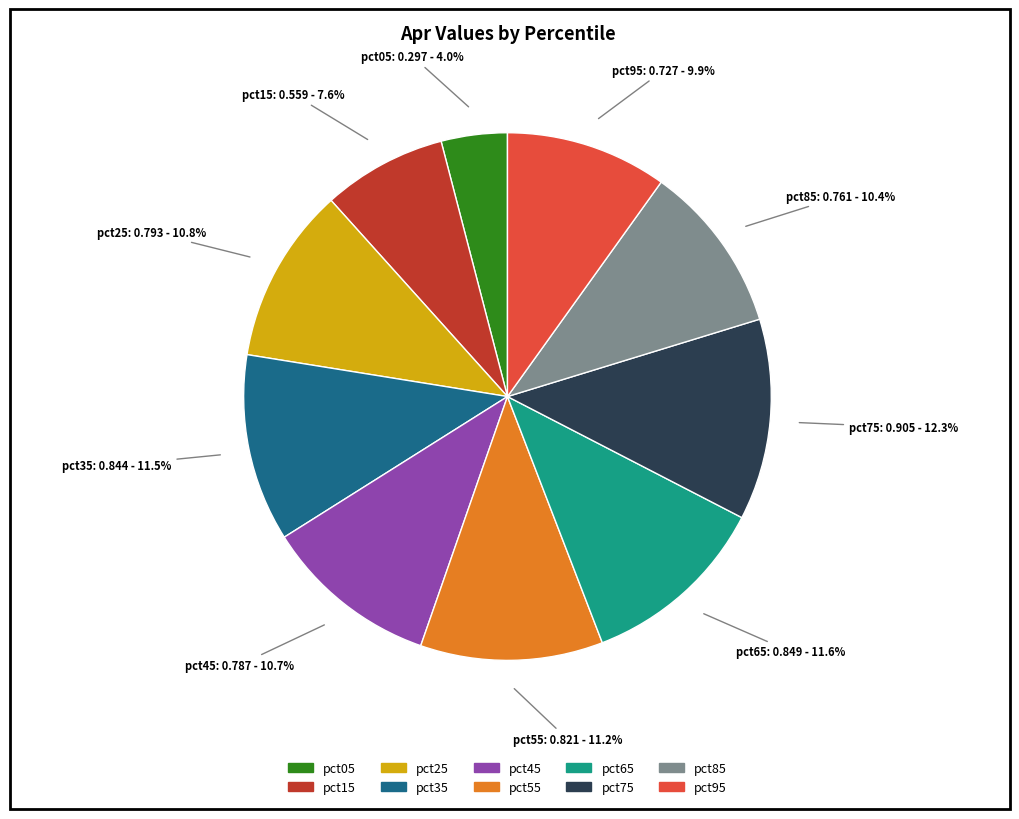

What is the largest slice in the pie chart?

pct75